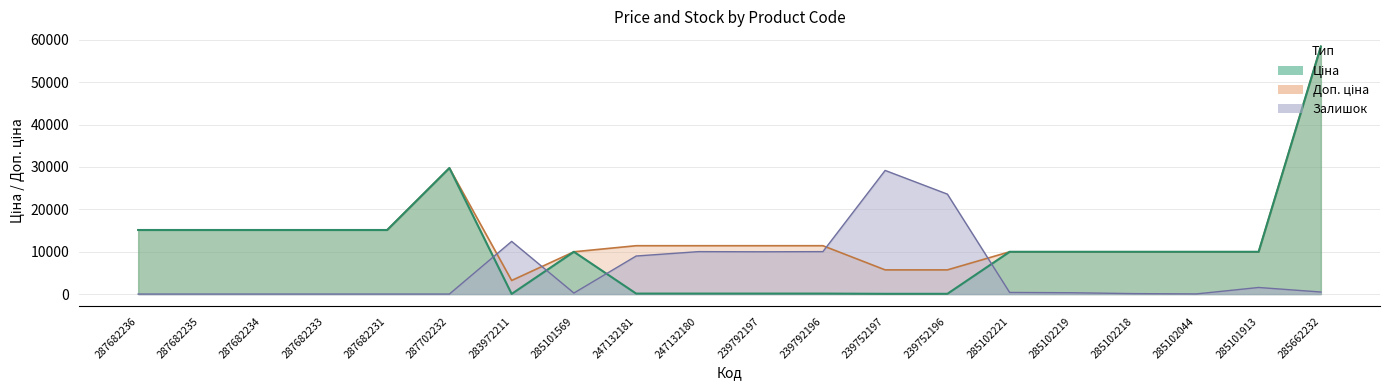

Which series has the largest total across all categories?

Доп. ціна